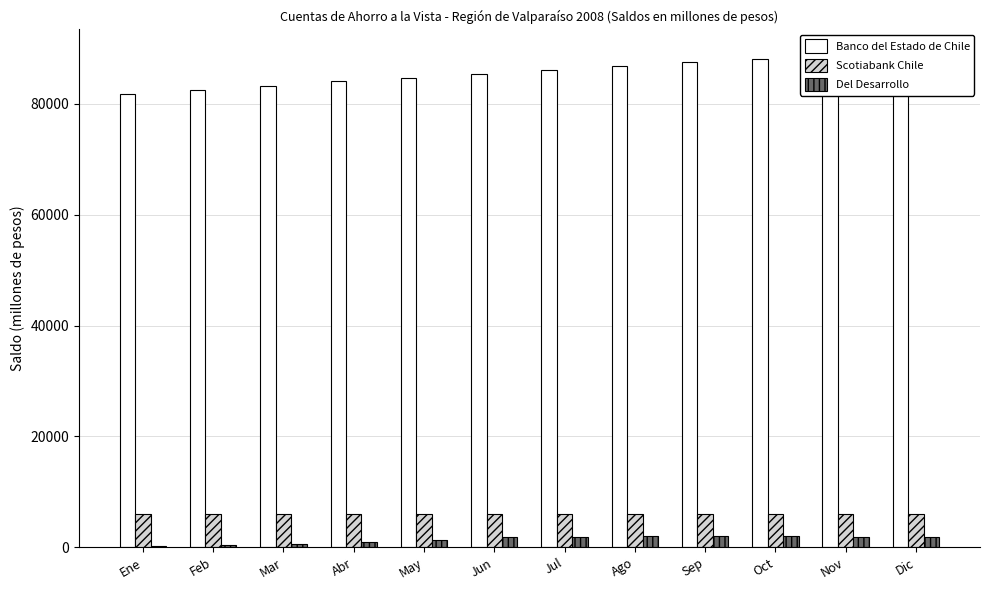

Rank the series at Mar from highest to lowest value.

Banco del Estado de Chile, Scotiabank Chile, Del Desarrollo